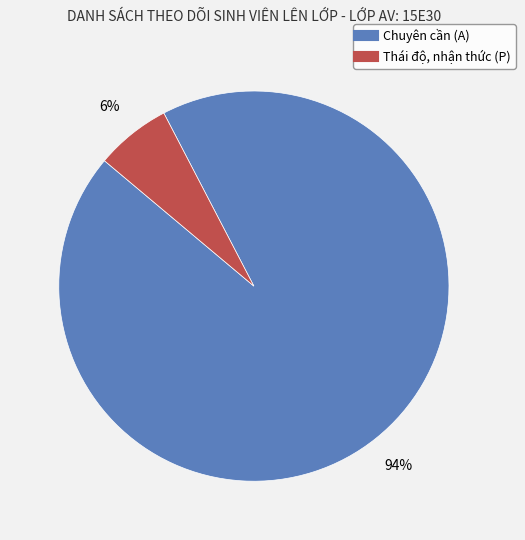

What is the ratio of the value at Thái độ, nhận thức (P) to the value at Chuyên cần (A)?

0.1